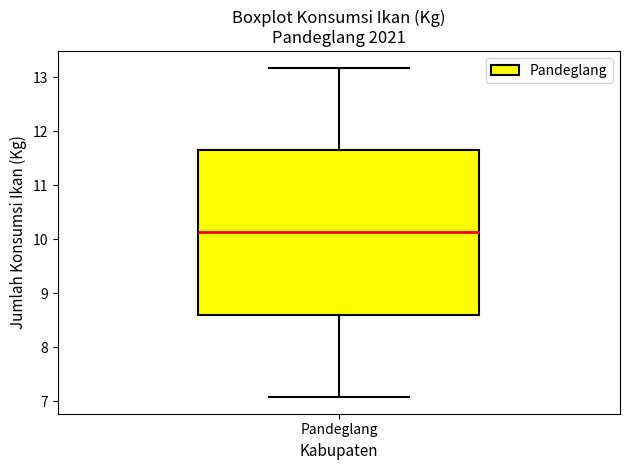

Transcribe this box plot: give where the median line is, the range the box spans, and where the two whiskers end, as read against the y-axis. The values are not printed on the chart, so give them approximately, as read against the axis.

median 10.1, box 8.6 to 11.7, whiskers 7.1 to 13.2